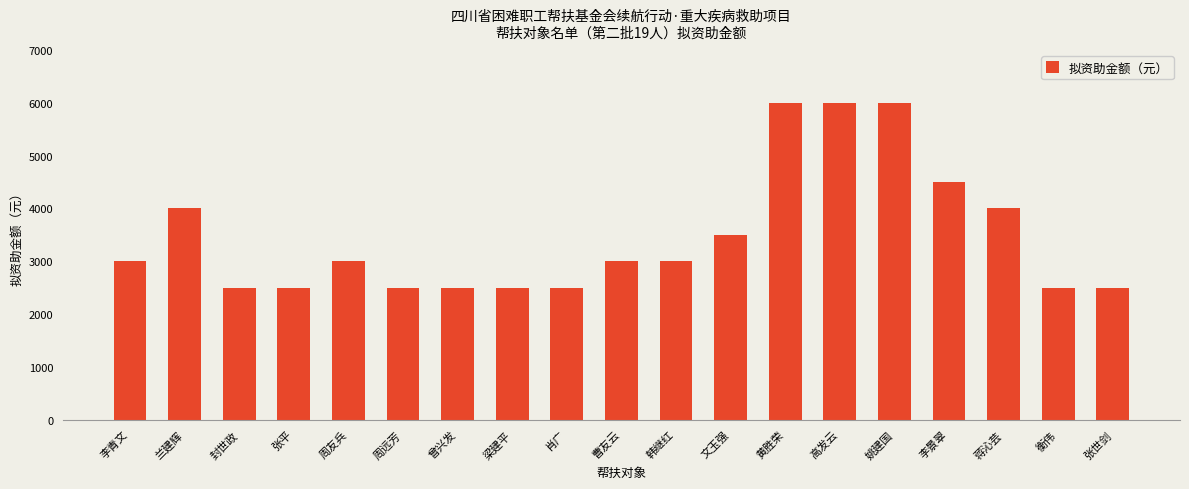

Reading left to right, list all the values displayed in this chart.

3000	4000	2500	2500	3000	2500	2500	2500	2500	3000	3000	3500	6000	6000	6000	4500	4000	2500	2500